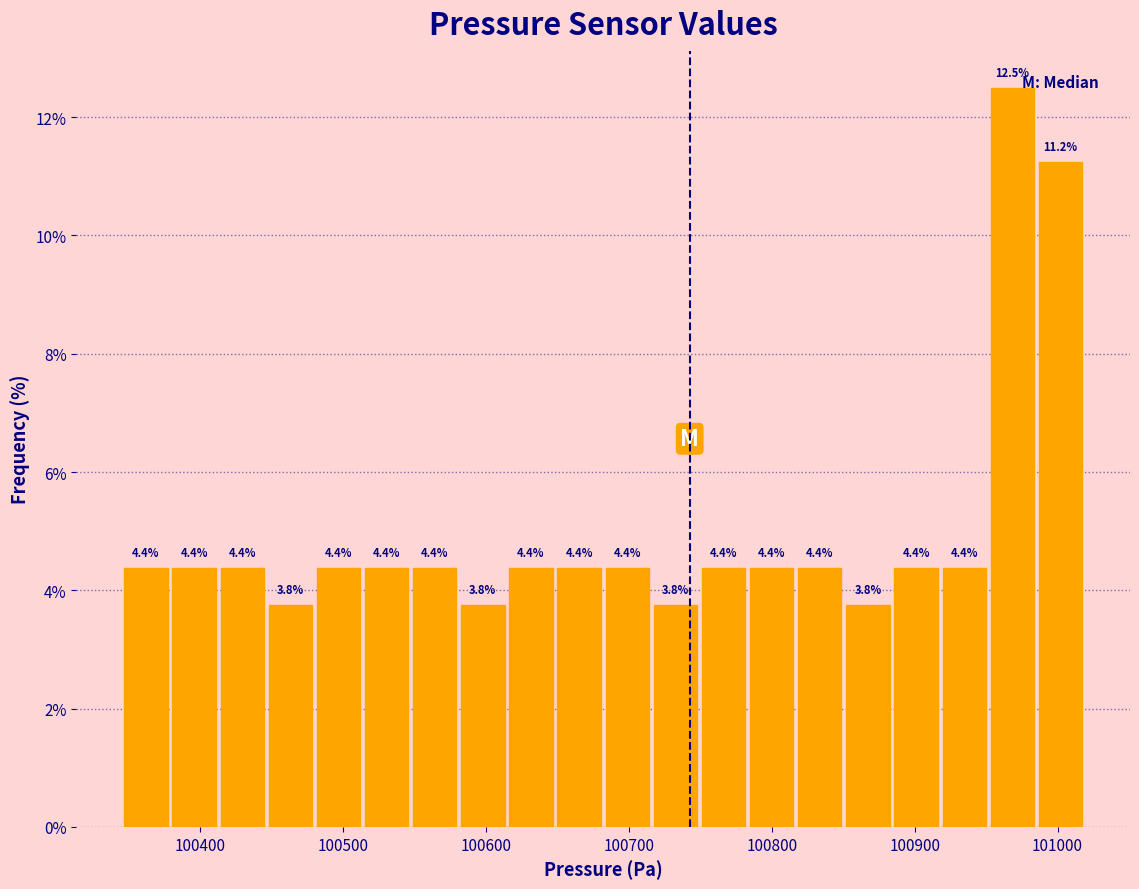

Around what value on the x-axis is the tallest bar? Give the approximate position of its centre, as read against the axis.

100970